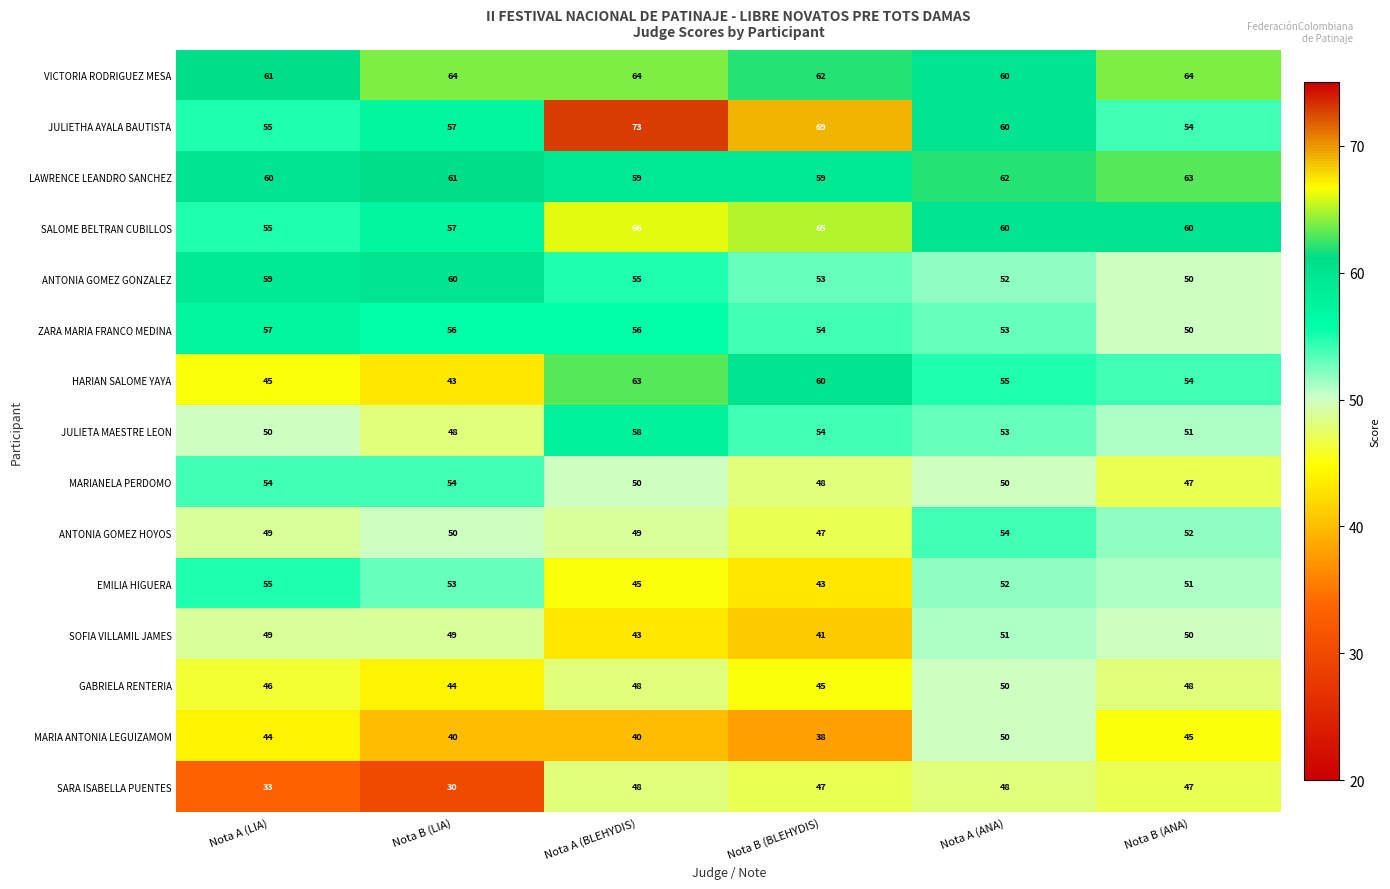

At which category is the sum across all series the highest?

Nota A (BLEHYDIS)